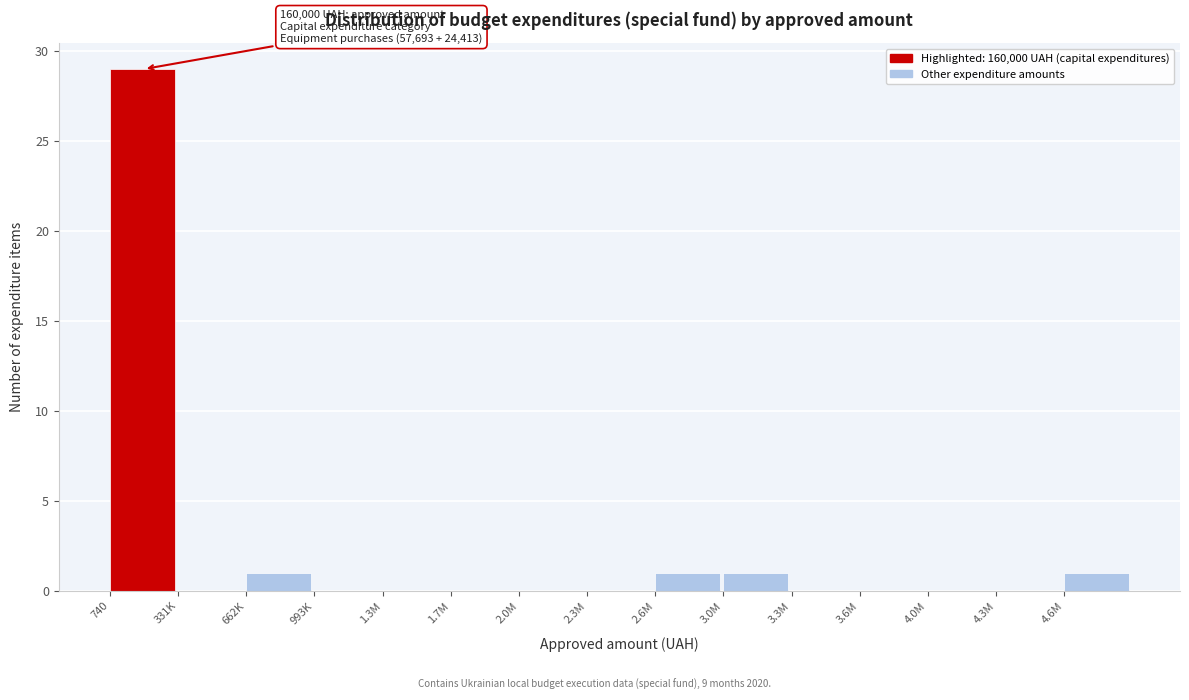

Reading left to right, transcribe all the data shown in this chart.

740=29	331K=0	662K=1	993K=0	1.3M=0	1.7M=0	2.0M=0	2.3M=0	2.6M=1	3.0M=1	3.3M=0	3.6M=0	4.0M=0	4.3M=0	4.6M=1